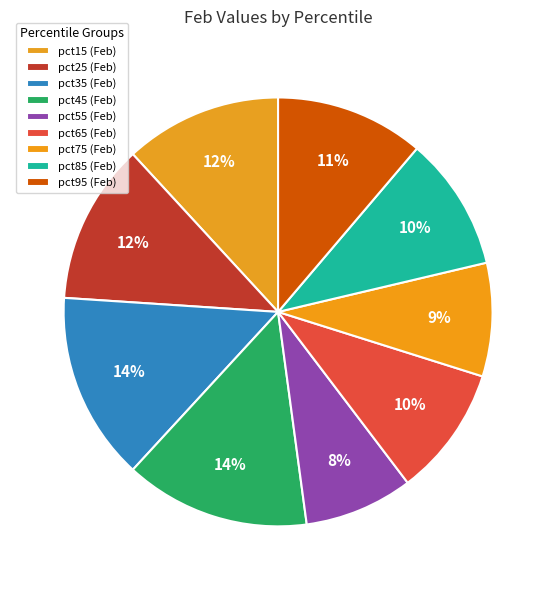

How many slices are in this pie chart?

9